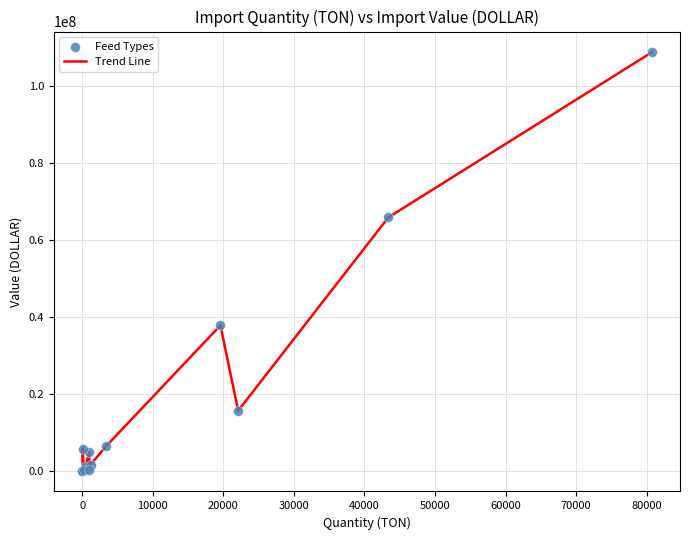

What is the difference between the maximum and minimum values?

108602919